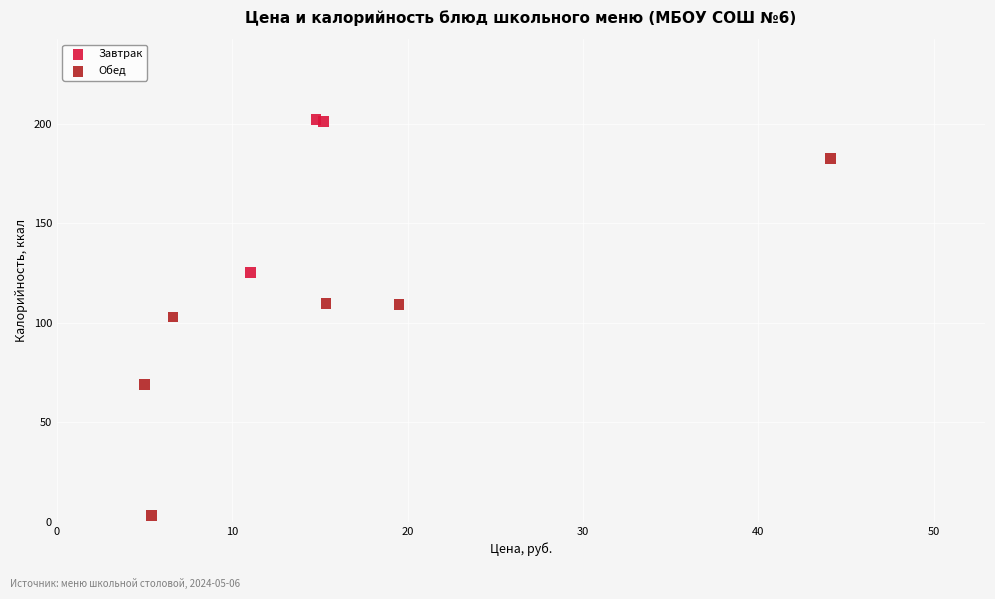

Which series has the widest spread of Y values?

Обед